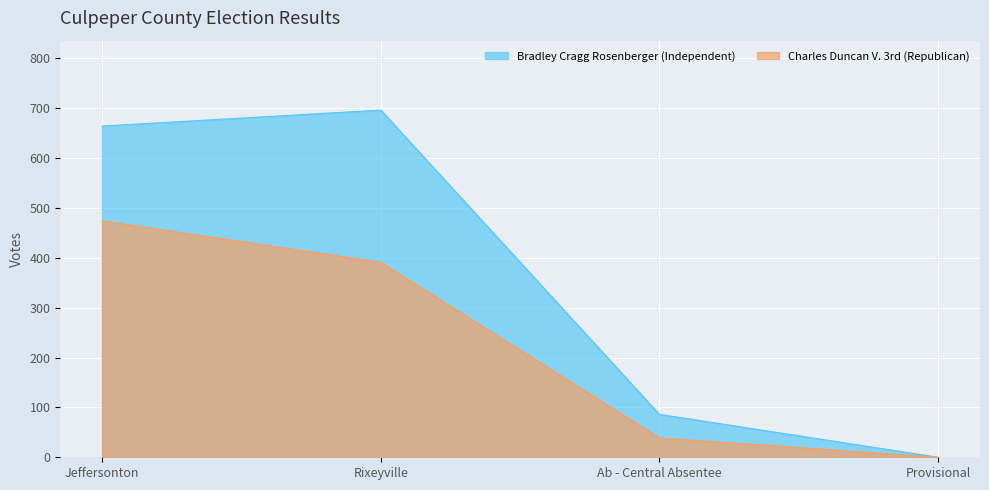

True or false: Bradley Cragg Rosenberger (Independent) and Charles Duncan V. 3rd (Republican) cross at least once.

False